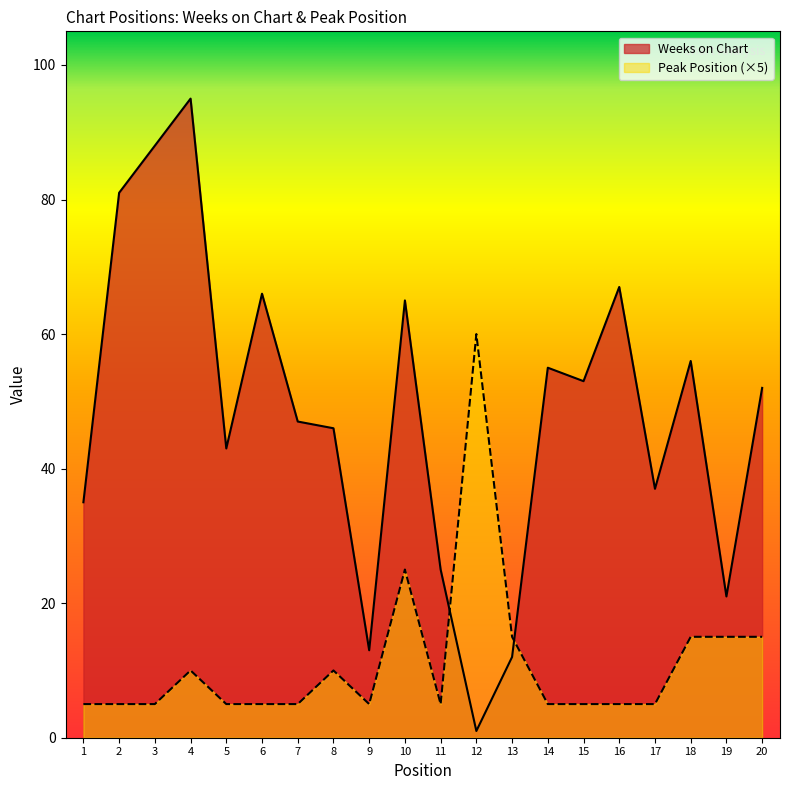

What is the difference between the highest and lowest values at 2?

76